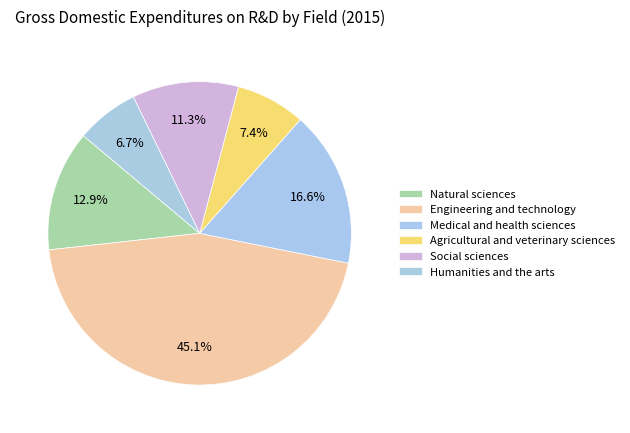

How many slices are in this pie chart?

6